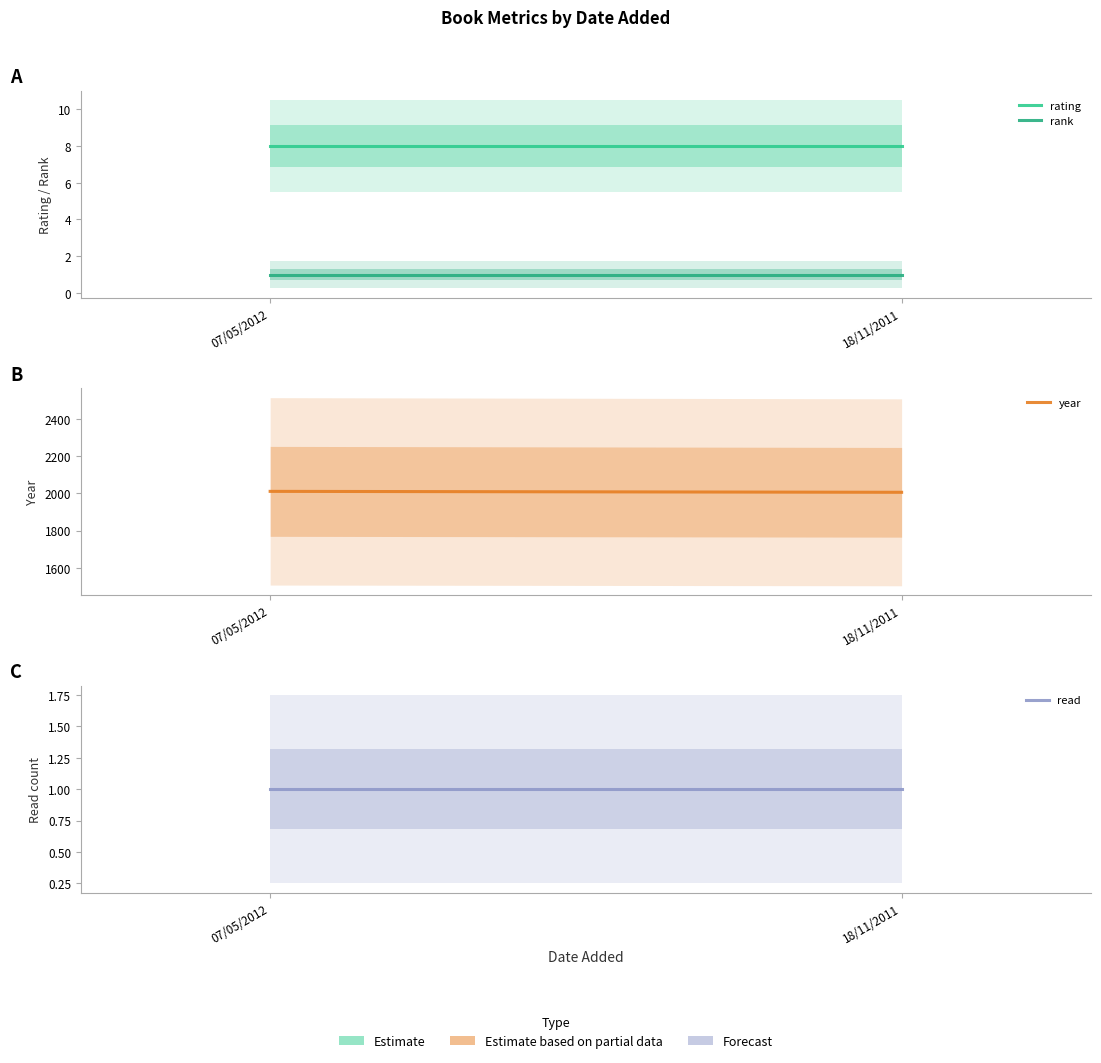

At which label does read reach its minimum?

07/05/2012